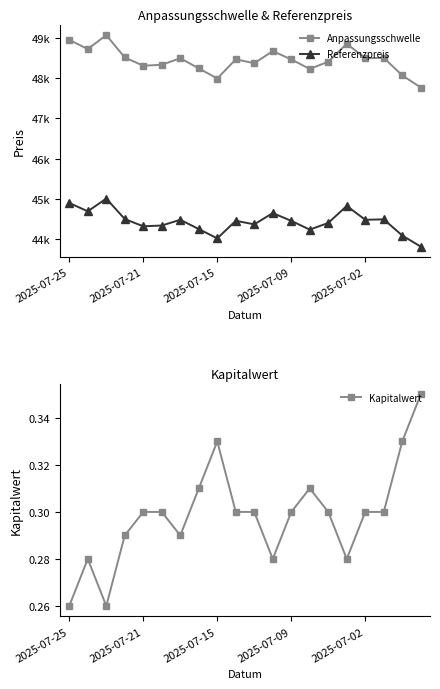

At which category does the chart reach its minimum across all series?

2025-07-25